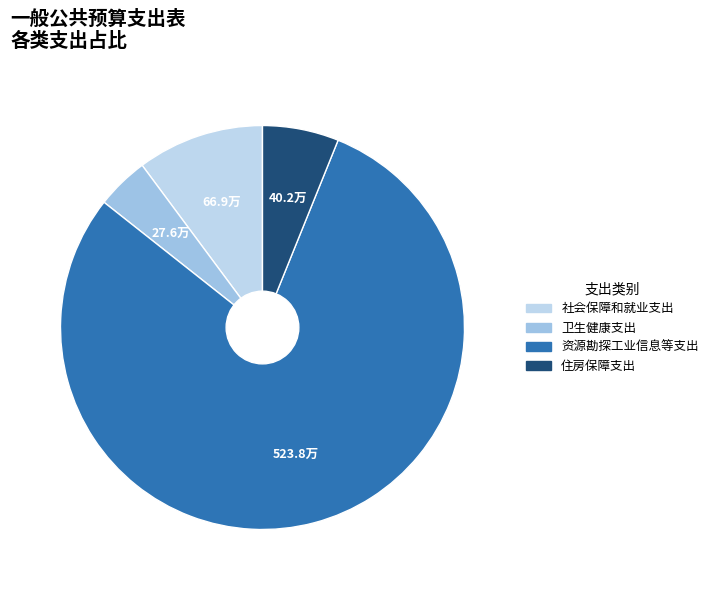

Count the number of slices in the pie.

4